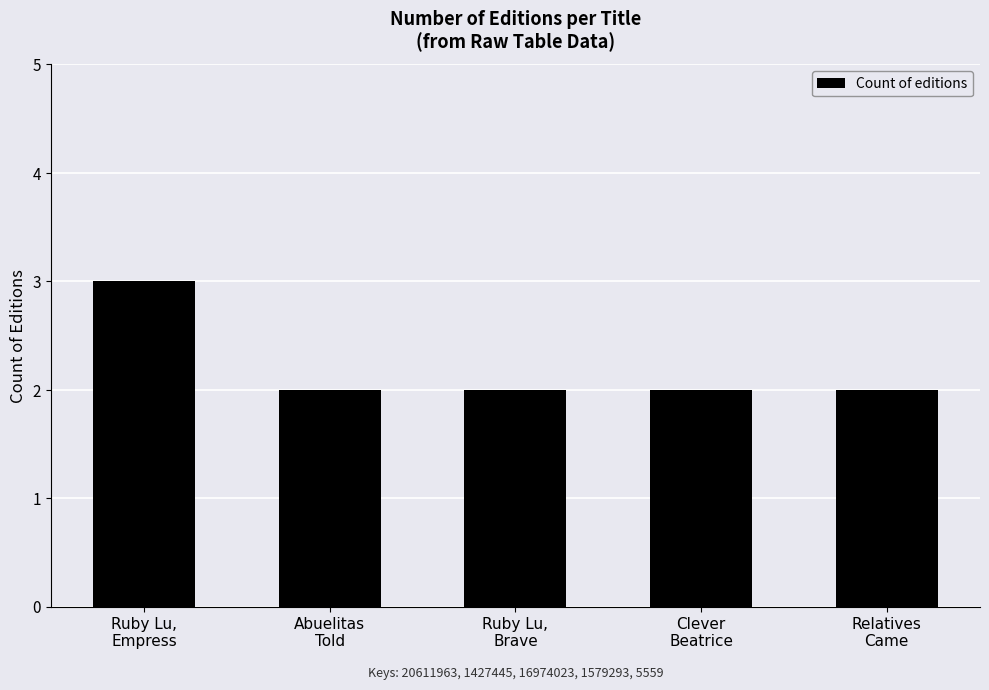

What is the label of the 4th bar from the left?

Clever
Beatrice